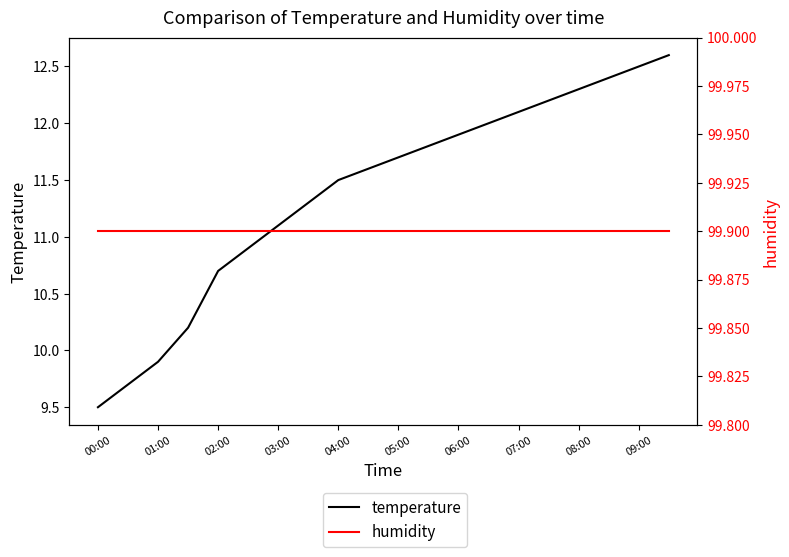

True or false: temperature and humidity cross at least once.

False